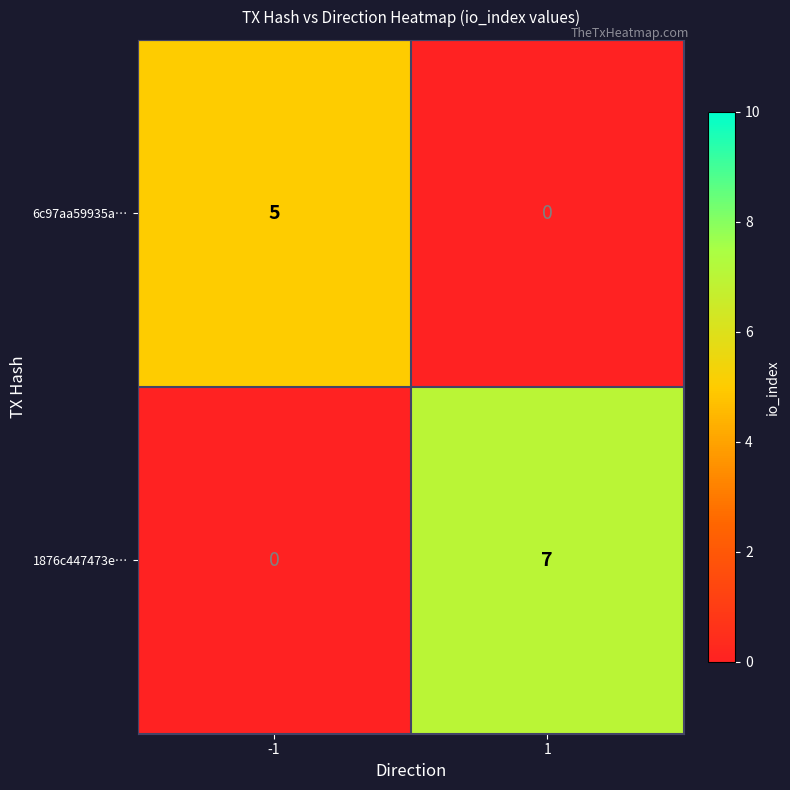

True or false: 6c97aa59935a… has a value of 5 at -1.

True